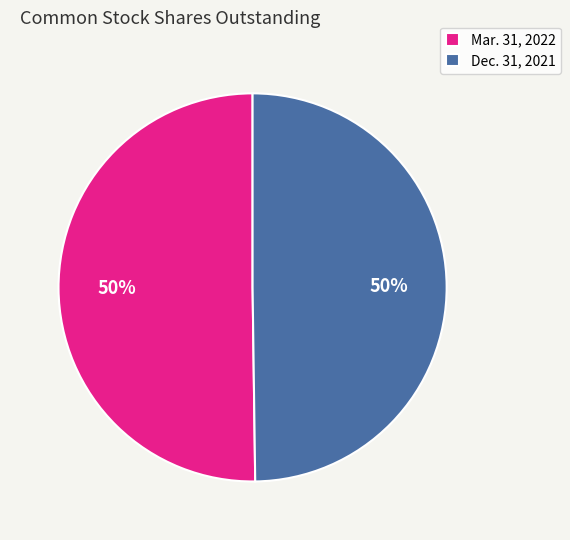

To the nearest percent, what percentage of the pie is Dec. 31, 2021?

50%